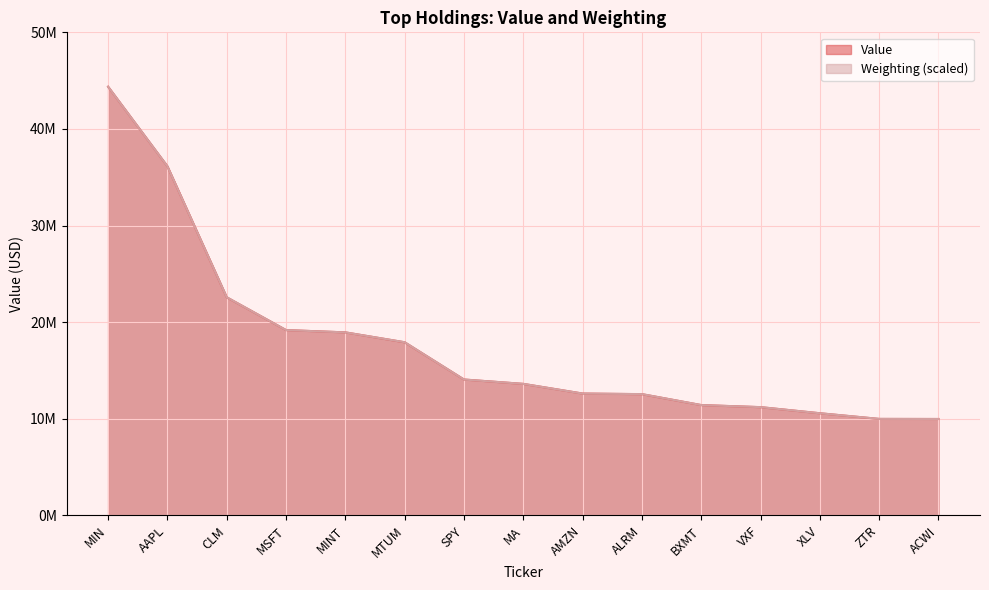

What is the label of the 13th point from the left?

XLV